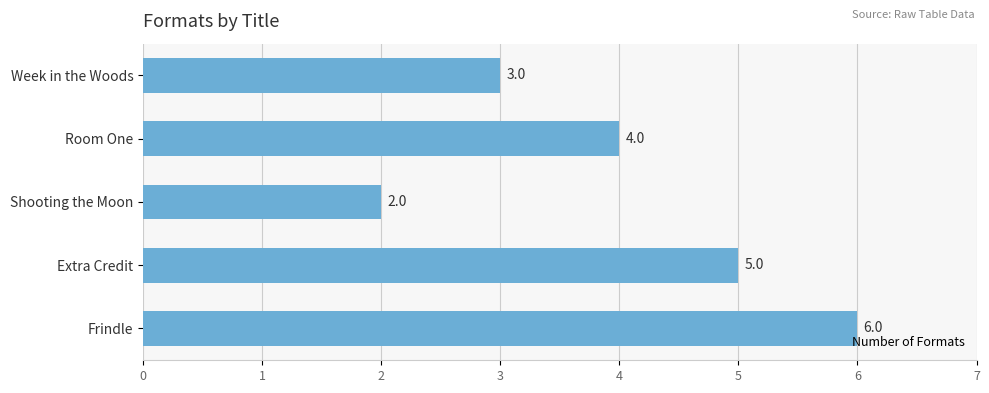

Between Room One and Extra Credit, which is larger?

Extra Credit